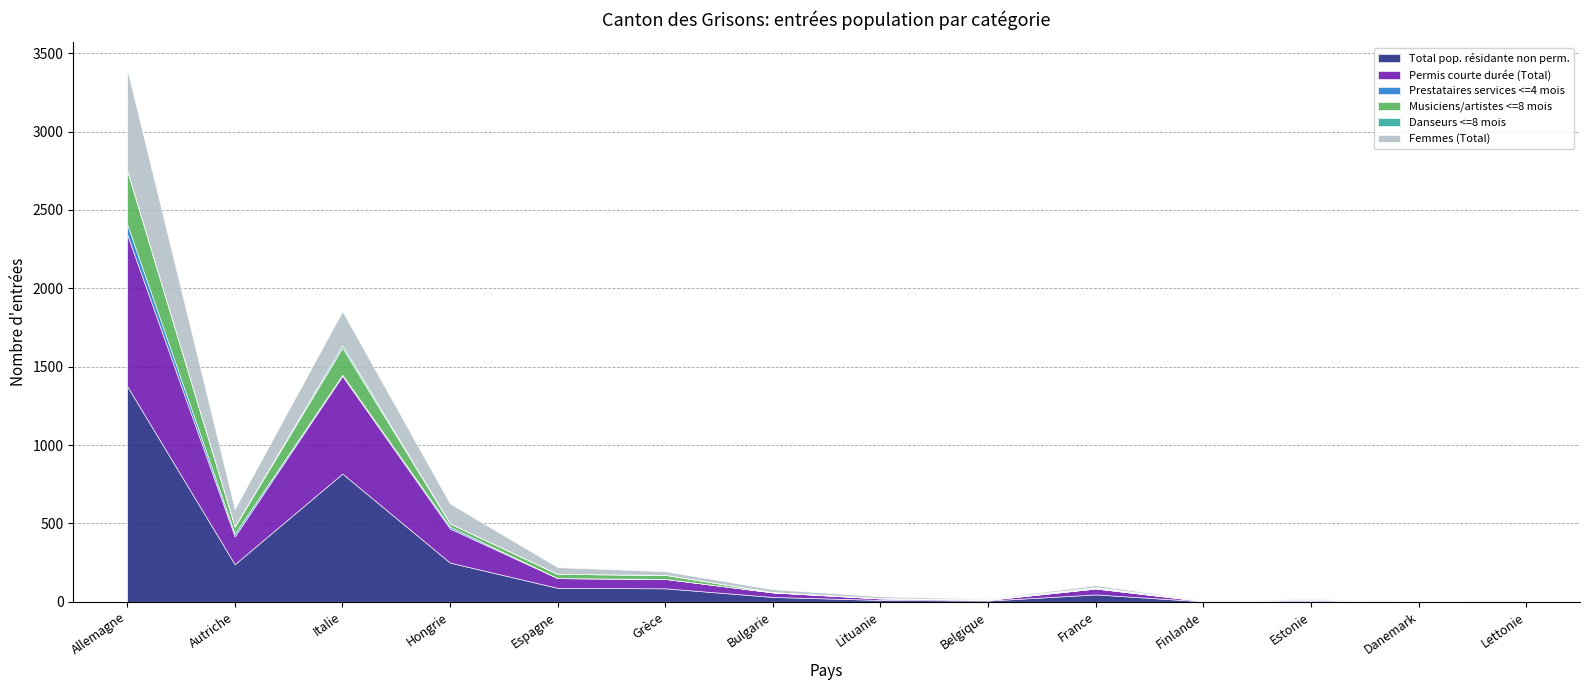

Reading left to right, list all the values displayed in this chart.

Total pop. résidante non perm.: Allemagne=1377	Autriche=240	Italie=818	Hongrie=250	Espagne=89	Grèce=86	Bulgarie=31	Lituanie=12	Belgique=8	France=47	Finlande=3	Estonie=6	Danemark=2	Lettonie=4
Permis courte durée (Total): Allemagne=968	Autriche=177	Italie=623	Hongrie=217	Espagne=62	Grèce=60	Bulgarie=29	Lituanie=9	Belgique=4	France=38	Finlande=2	Estonie=6	Danemark=0	Lettonie=4
Prestataires services <=4 mois: Allemagne=65	Autriche=18	Italie=7	Hongrie=12	Espagne=0	Grèce=0	Bulgarie=0	Lituanie=1	Belgique=1	France=0	Finlande=0	Estonie=0	Danemark=0	Lettonie=0
Musiciens/artistes <=8 mois: Allemagne=344	Autriche=45	Italie=172	Hongrie=20	Espagne=27	Grèce=26	Bulgarie=1	Lituanie=2	Belgique=3	France=5	Finlande=1	Estonie=0	Danemark=2	Lettonie=0
Danseurs <=8 mois: Allemagne=0	Autriche=0	Italie=16	Hongrie=1	Espagne=0	Grèce=0	Bulgarie=1	Lituanie=0	Belgique=0	France=4	Finlande=0	Estonie=0	Danemark=0	Lettonie=0
Femmes (Total): Allemagne=645	Autriche=113	Italie=218	Hongrie=127	Espagne=43	Grèce=23	Bulgarie=18	Lituanie=11	Belgique=4	France=12	Finlande=3	Estonie=6	Danemark=2	Lettonie=3